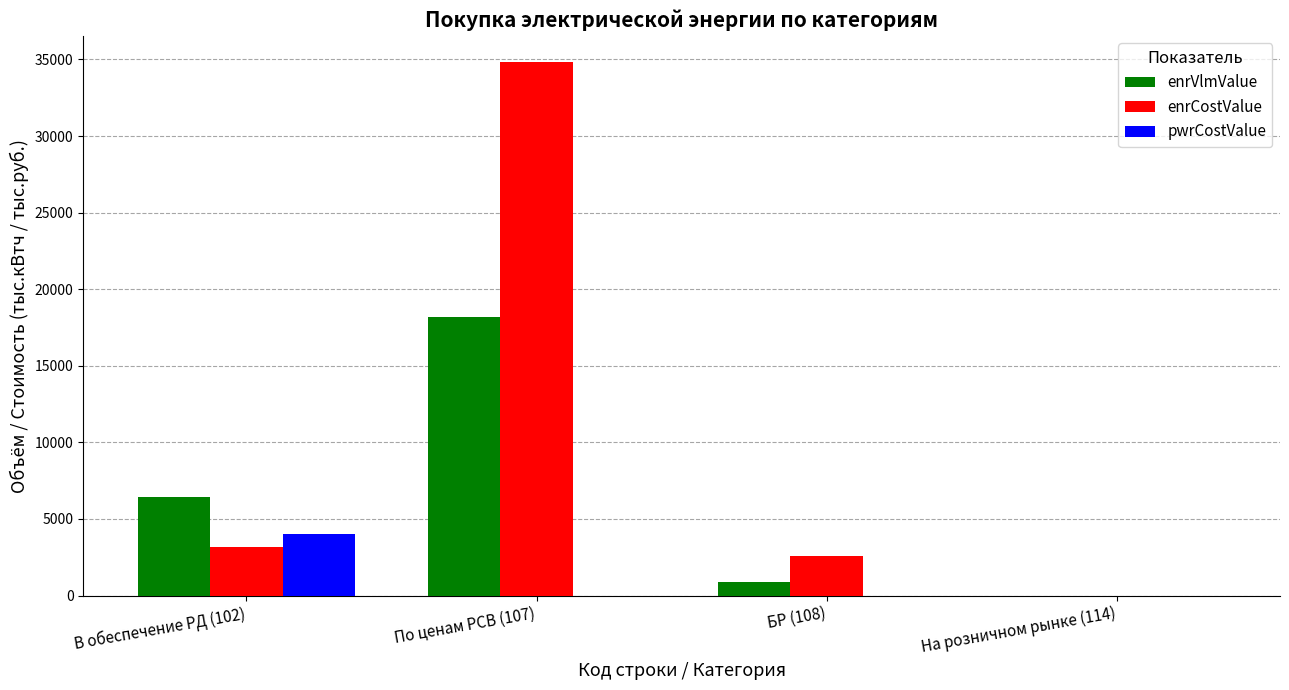

What is the total value across all series at По ценам РСВ (107)?

52988.9